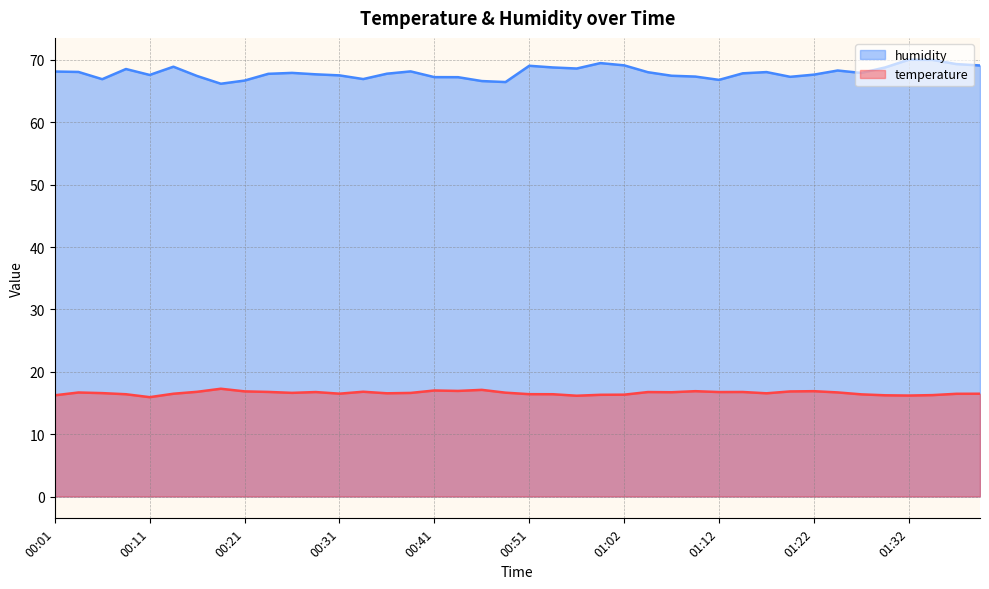

Does the chart display data point markers on the line(s)?

No